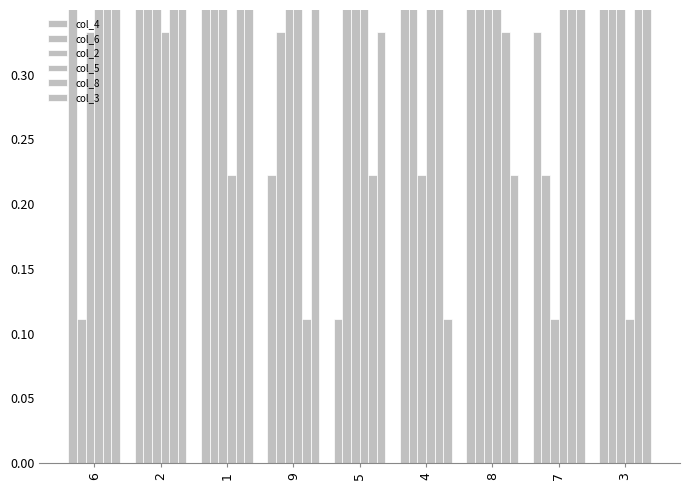

What is the label of the 1st bar from the right?

3